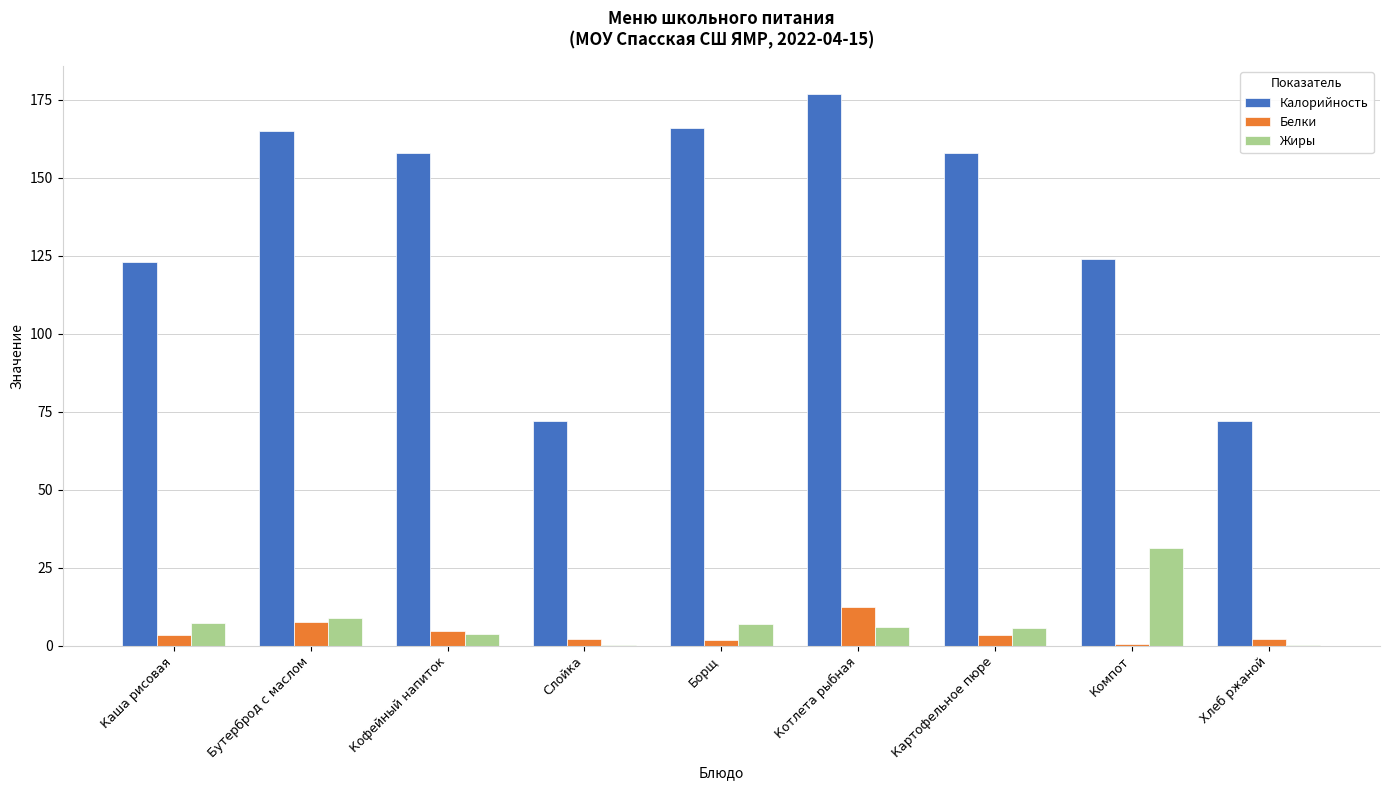

Is the value of Жиры at Бутерброд с маслом greater than the value of Калорийность at Бутерброд с маслом?

No